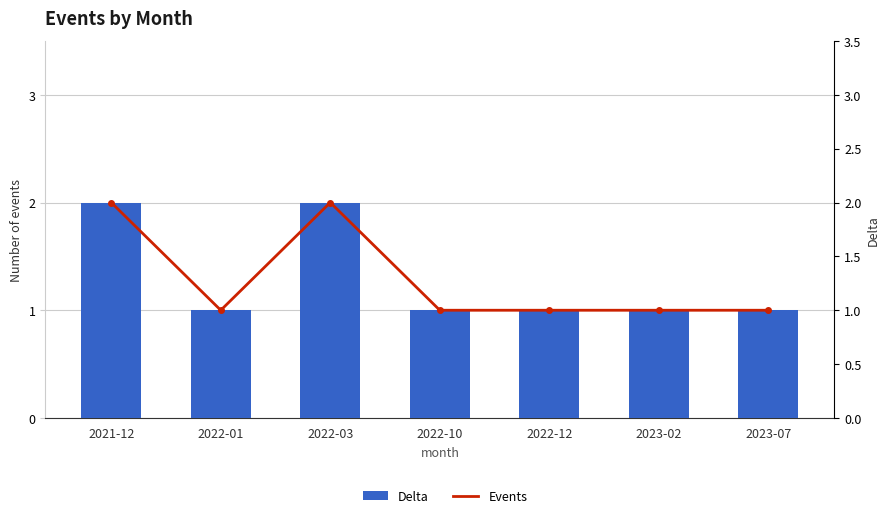

At how many categories does at least one series exceed 1?

2